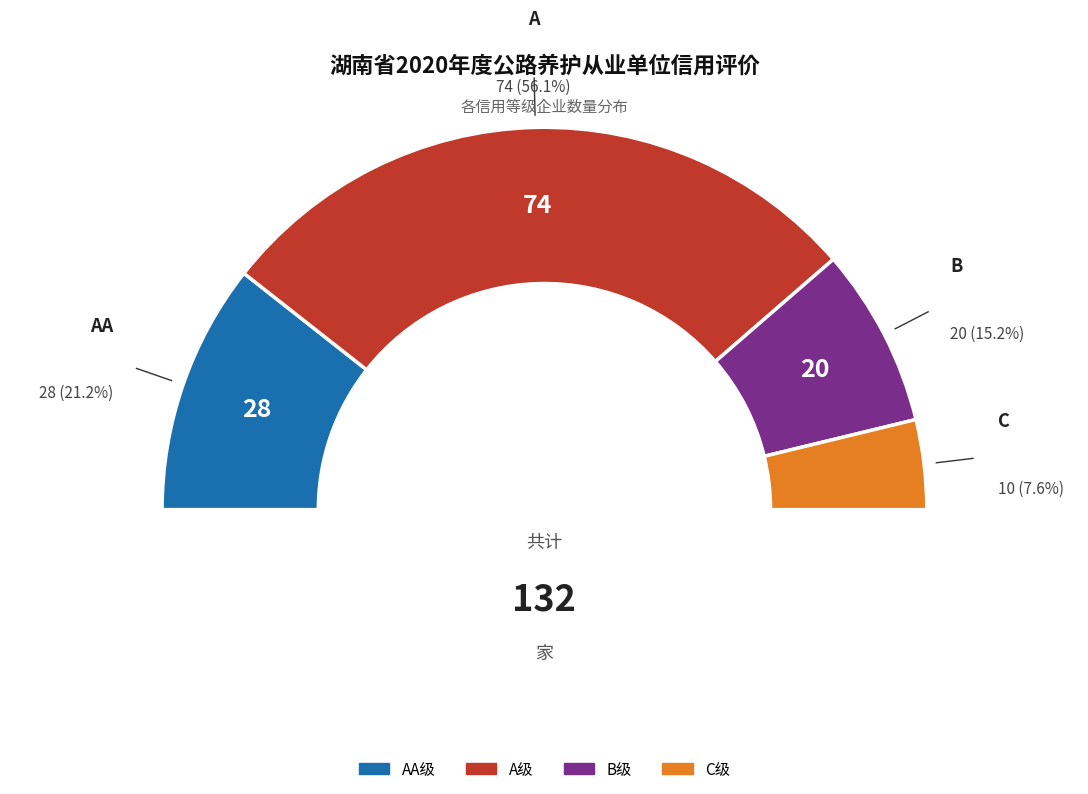

What is the change in value from A to B?

-54